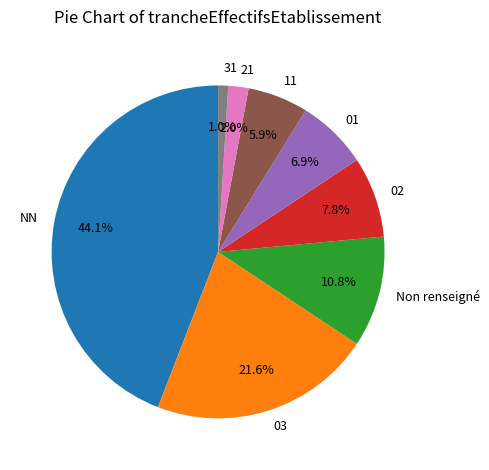

What portion of the pie excludes 31?

99.0%